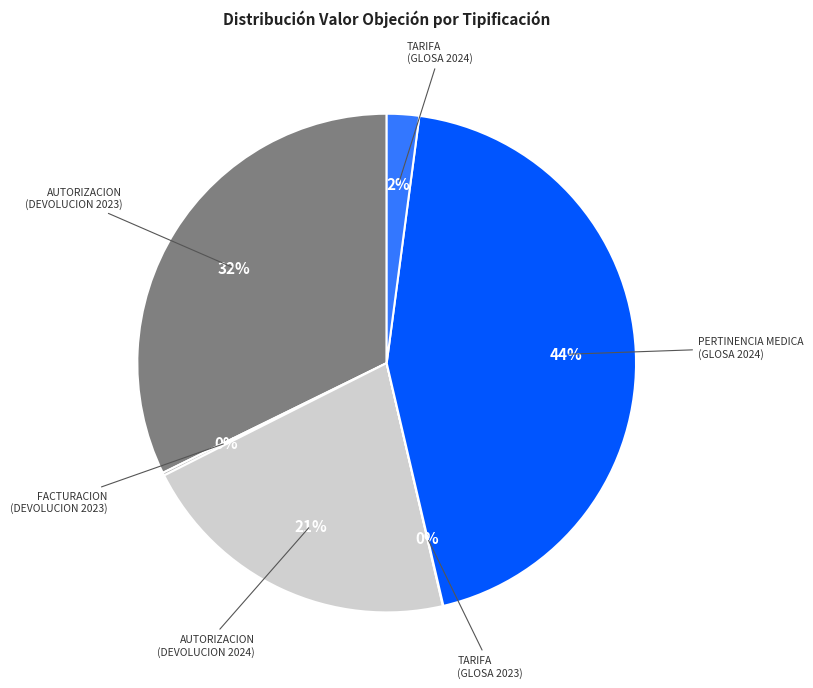

To the nearest percent, what is the difference between the largest and smallest slice percentages?

44%